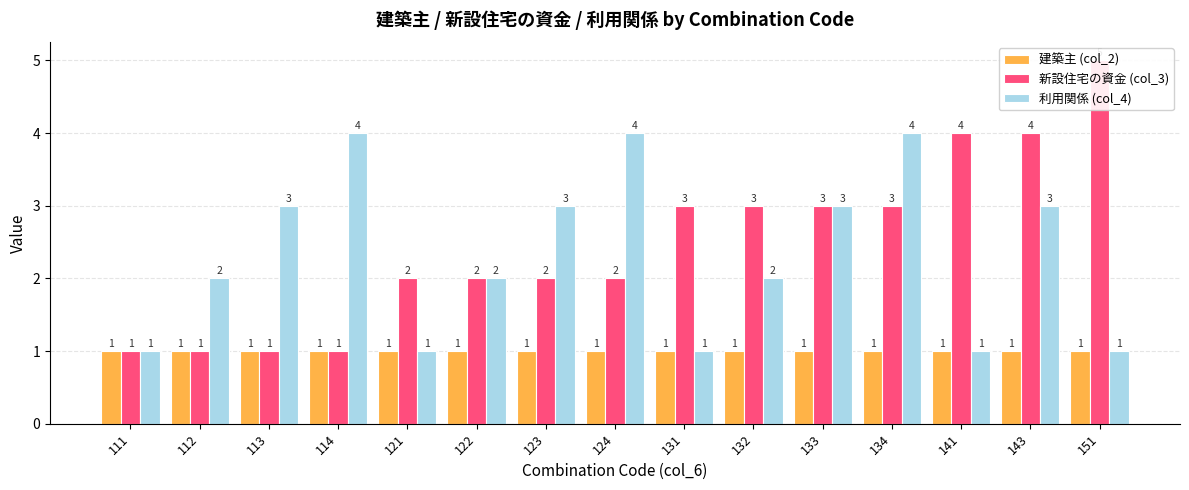

Count the number of data series in this chart.

3